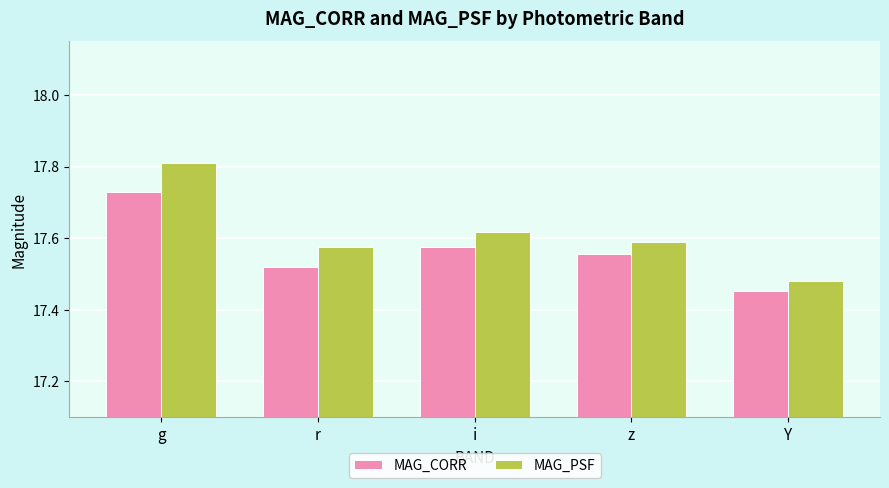

The MAG_CORR series shows 26.5 at r. True or false?

False